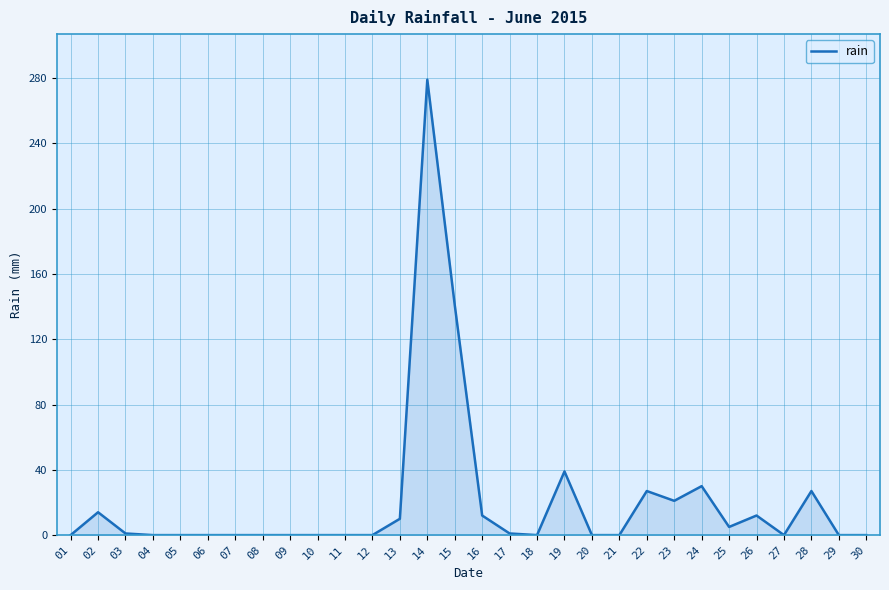

What is the difference between the maximum and minimum values?

279